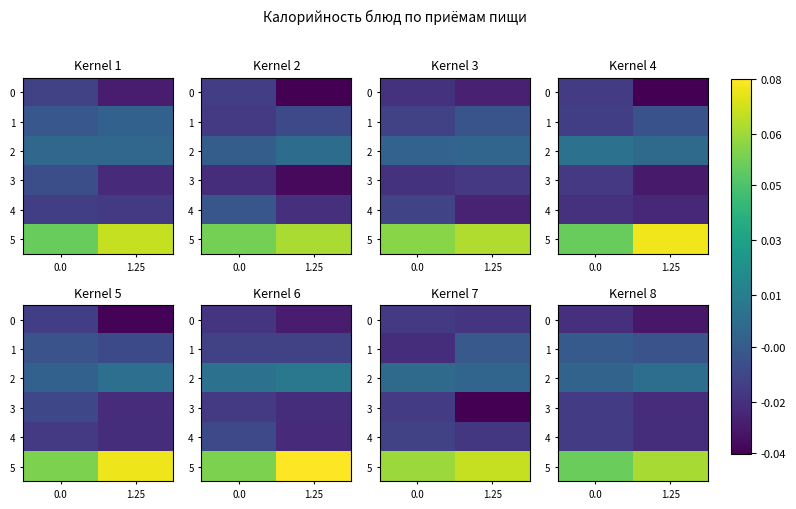

Count the 5 values in the range 0 to 1.

2